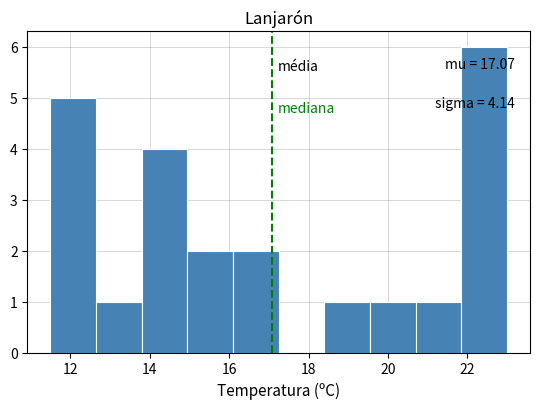

Over which range of the x-axis is the bar tallest?

21.85 to 23.00